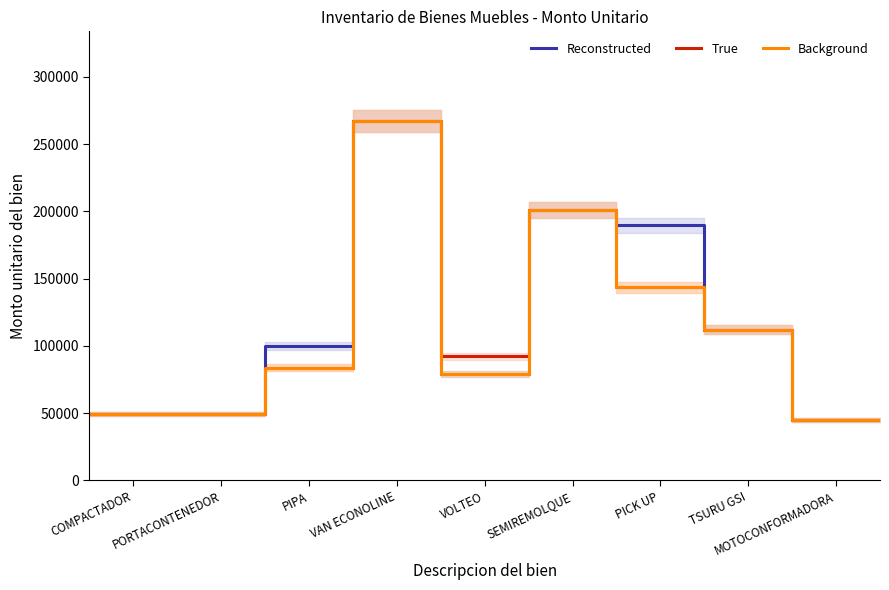

What is the difference between the maximum and minimum values in the Reconstructed series?

222029